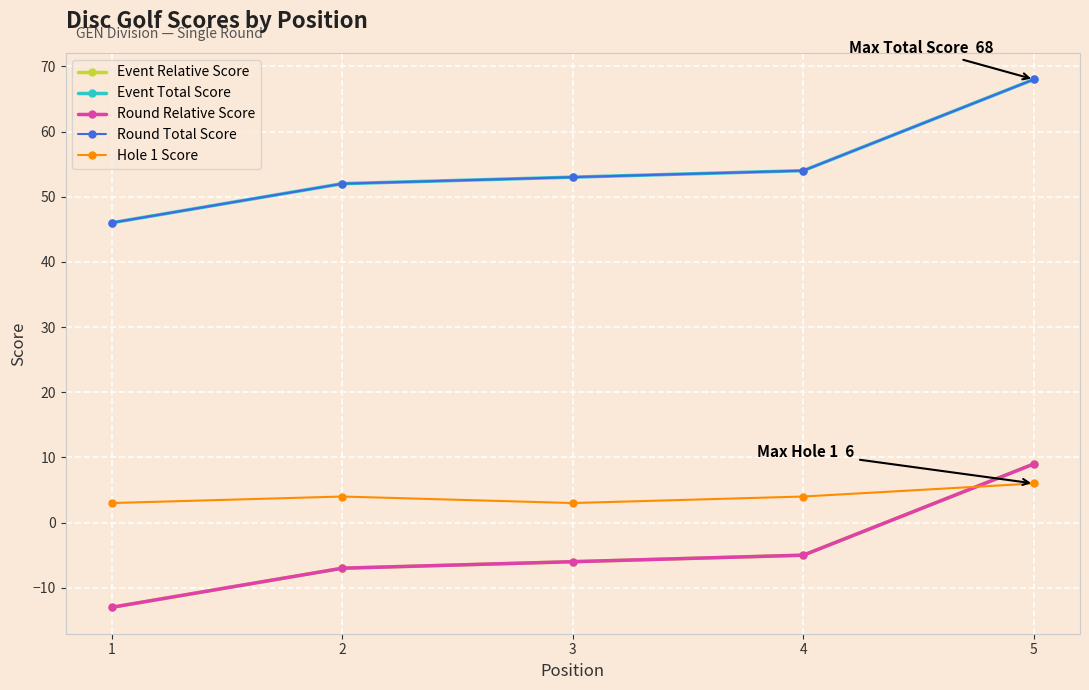

Reading right to left, list all the values displayed in this chart.

Event Relative Score: 5=9	4=-5	3=-6	2=-7	1=-13
Event Total Score: 5=68	4=54	3=53	2=52	1=46
Round Relative Score: 5=9	4=-5	3=-6	2=-7	1=-13
Round Total Score: 5=68	4=54	3=53	2=52	1=46
Hole 1 Score: 5=6	4=4	3=3	2=4	1=3